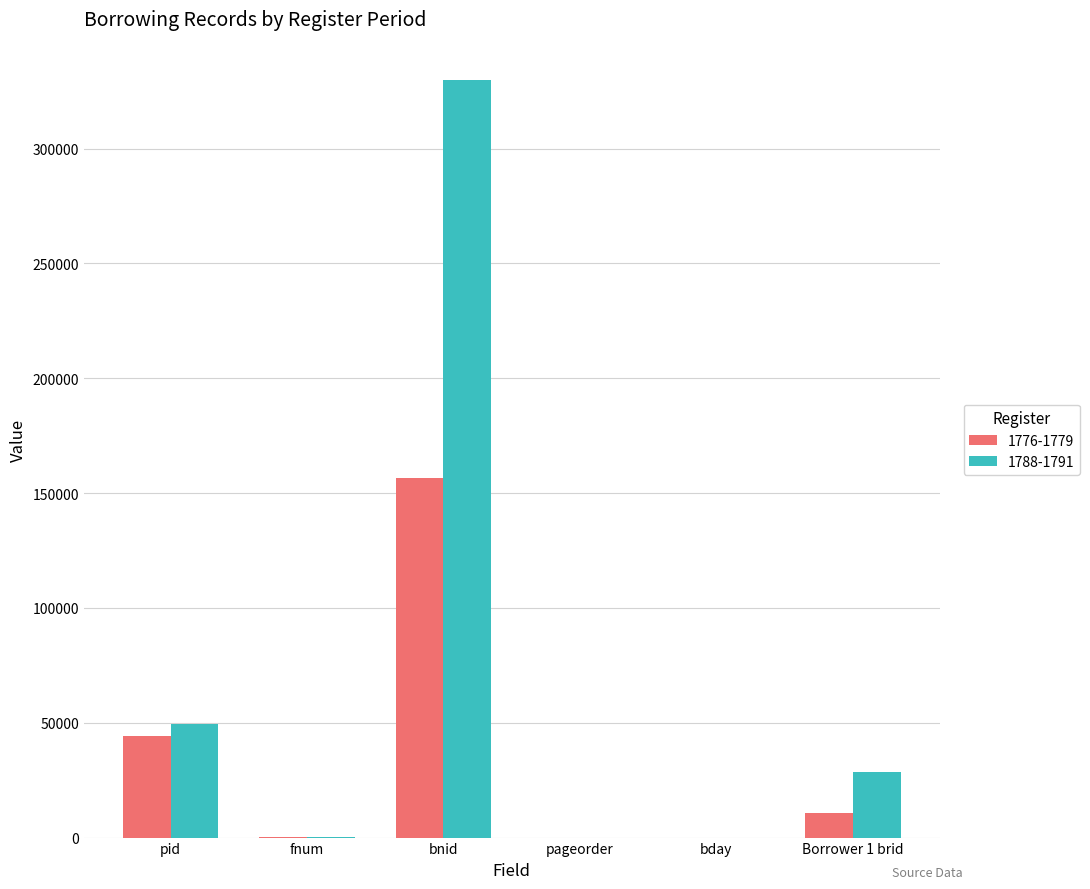

What is the sum of the 1788-1791 values at fnum and bnid?

330166